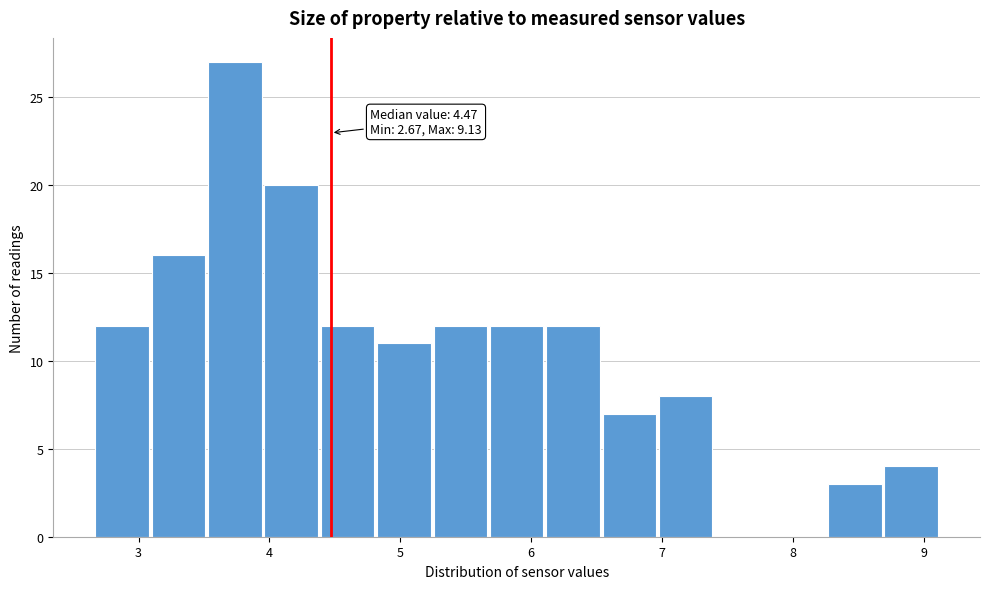

Which range on the x-axis has the tallest bar?

3.5 to 4.0